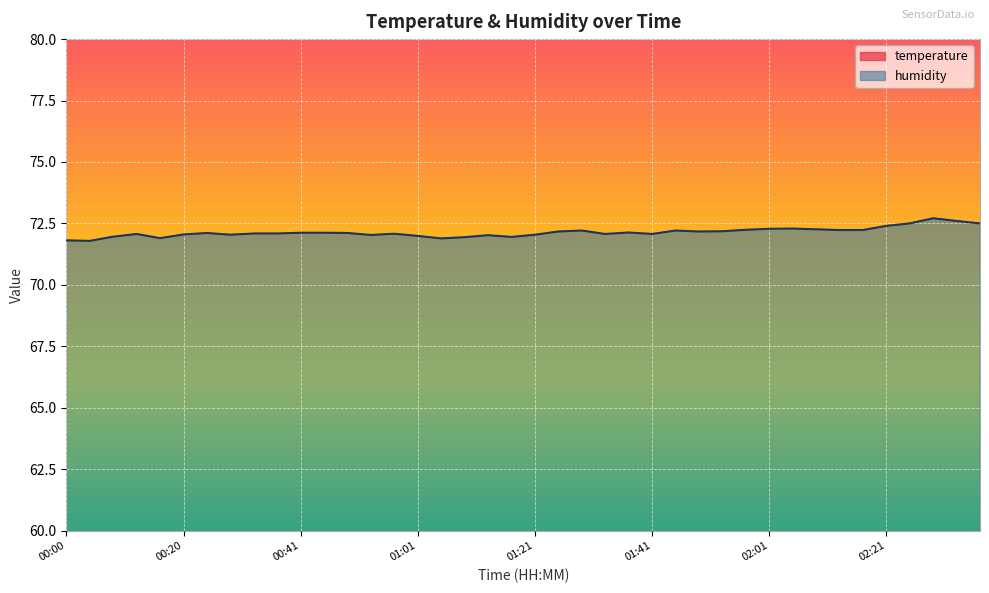

How many series are shown in this chart?

2